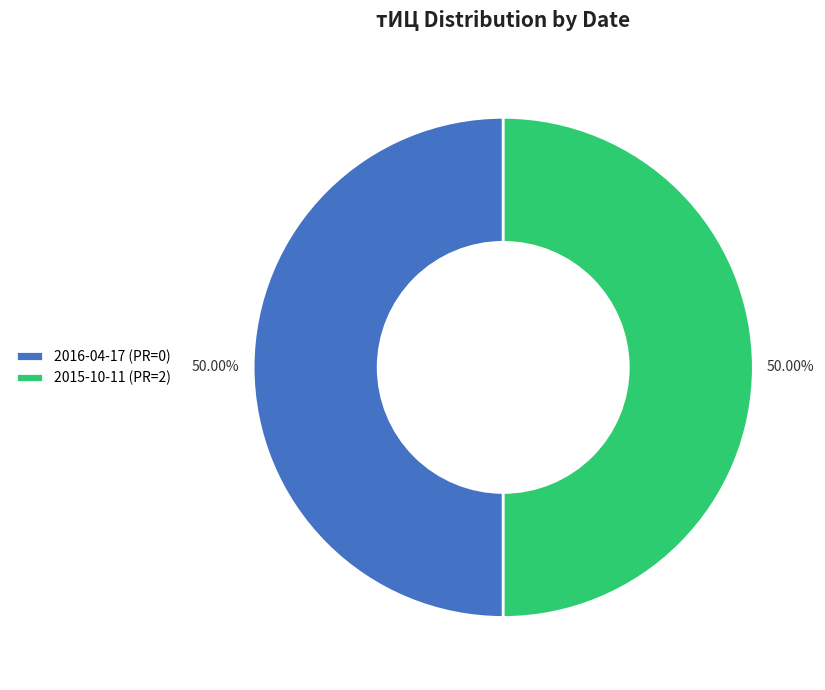

What is the ratio of the value at 2015-10-11 (PR=2) to the value at 2016-04-17 (PR=0)?

1.0